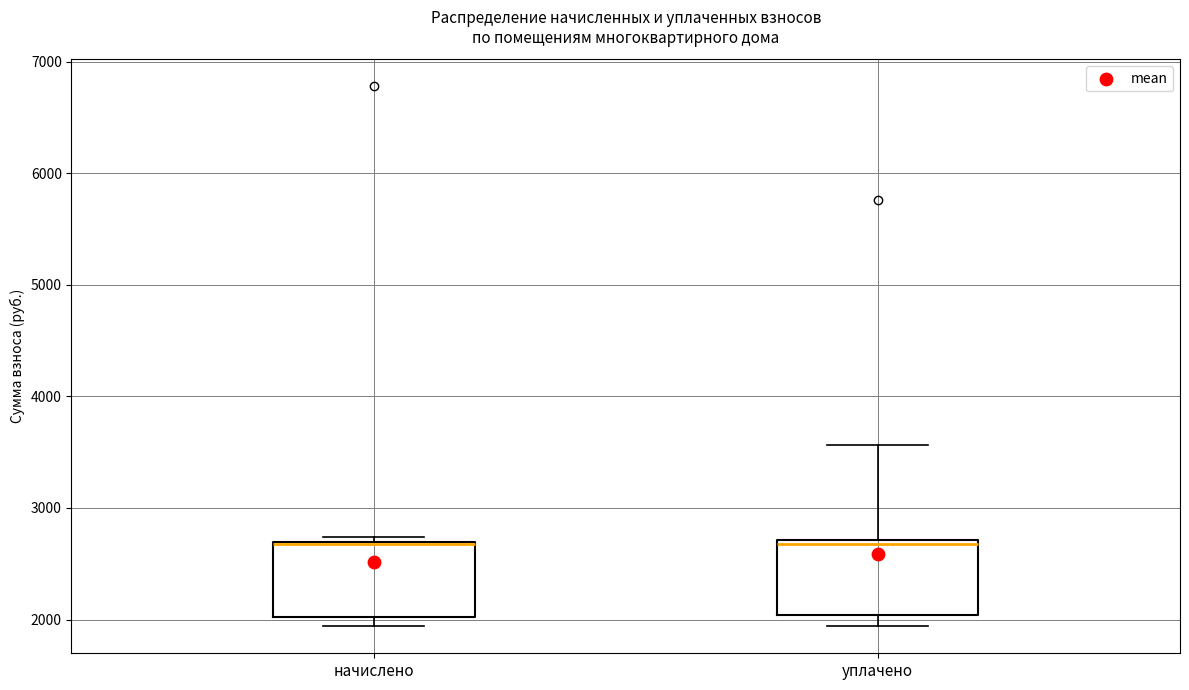

Reading left to right, transcribe this box plot: for each box, give where its median line is, the range the box spans, and where its two whiskers end, as read against the y-axis. The values are not printed on the chart, so give them approximately, as read against the axis.

начислено: median 2700, box 2000 to 2700, whiskers 1900 to 2700 (just above the box's upper edge)
уплачено: median 2700 (just below the box's upper edge), box 2000 to 2700, whiskers 1900 to 3600